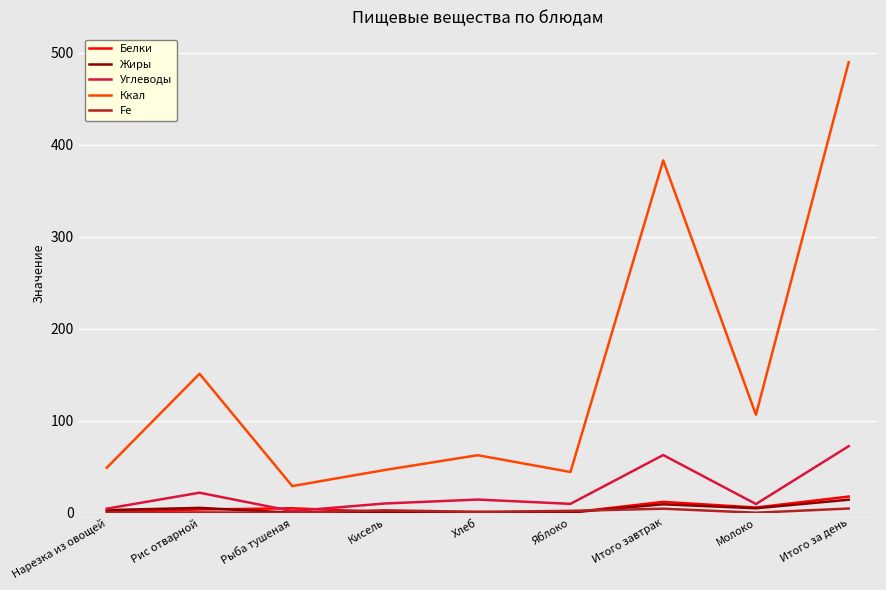

True or false: Углеводы and Ккал intersect in this chart.

False